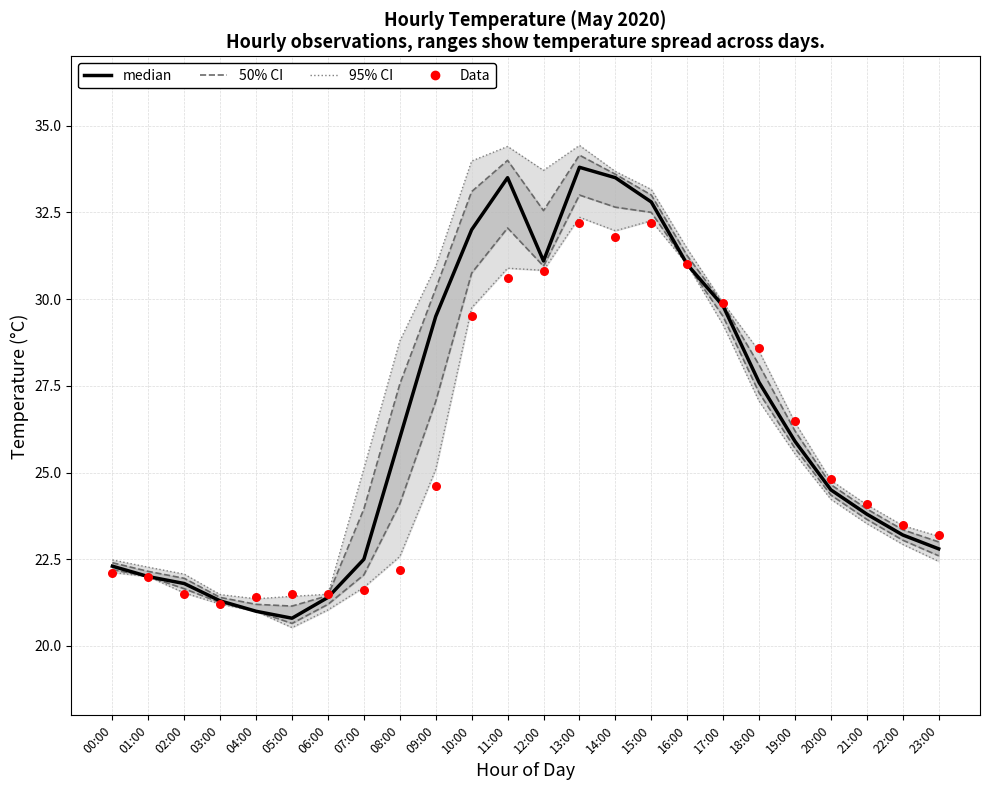

What are all the series names shown in the legend?

median, Data